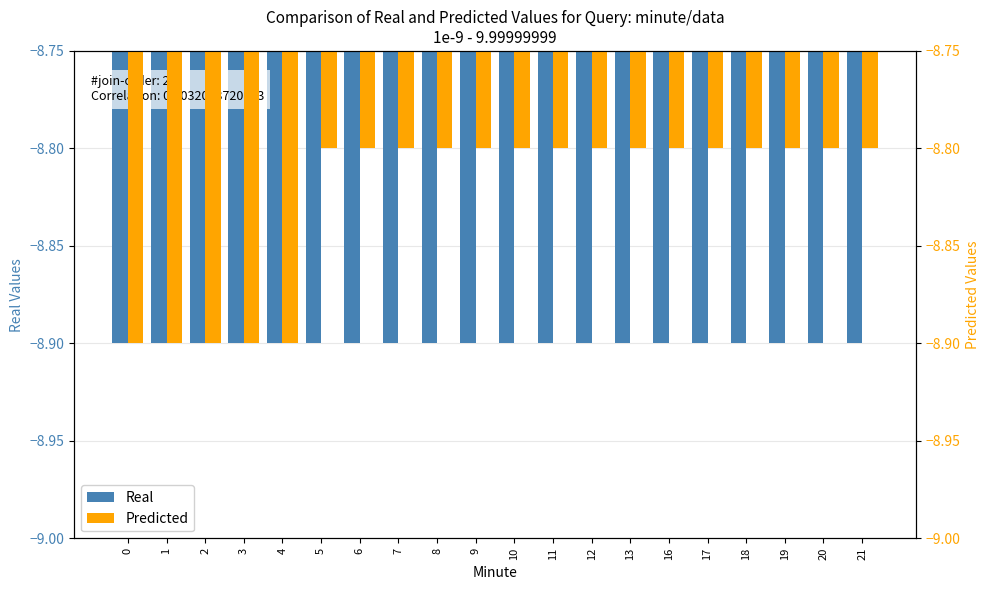

How many categories are shown in the chart?

20